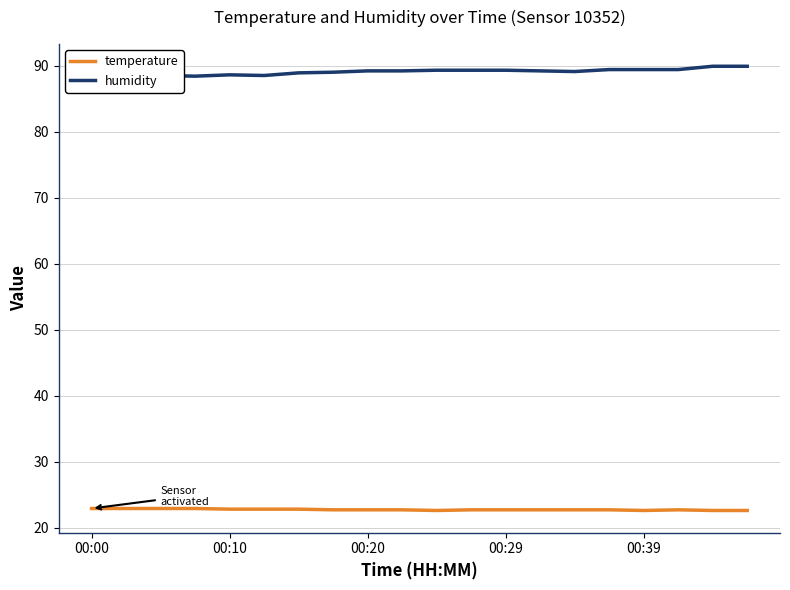

What is the total value across all series at 6?

111.7